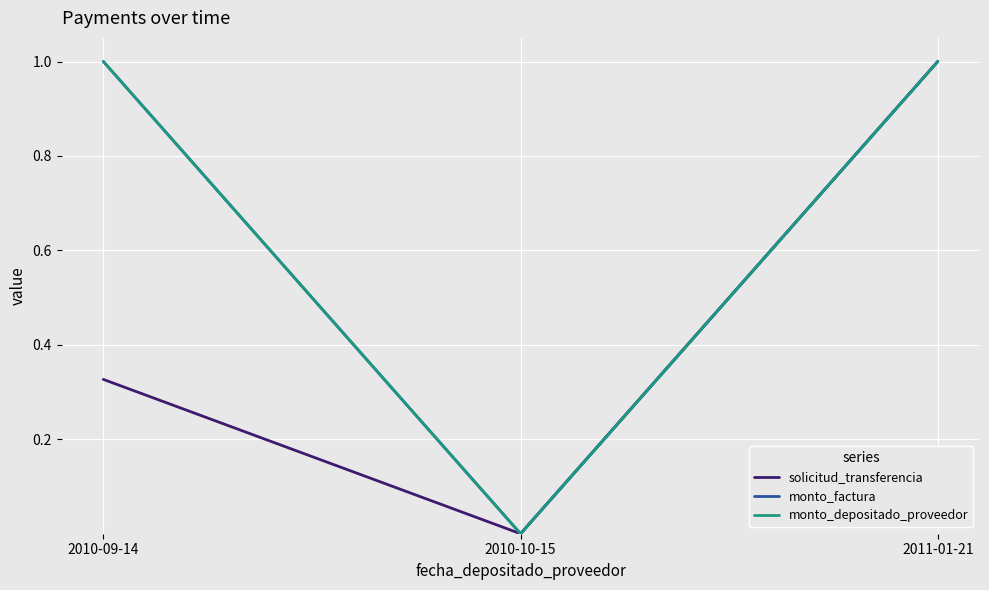

Rank the series at 2010-09-14 from highest to lowest value.

monto_factura, monto_depositado_proveedor, solicitud_transferencia